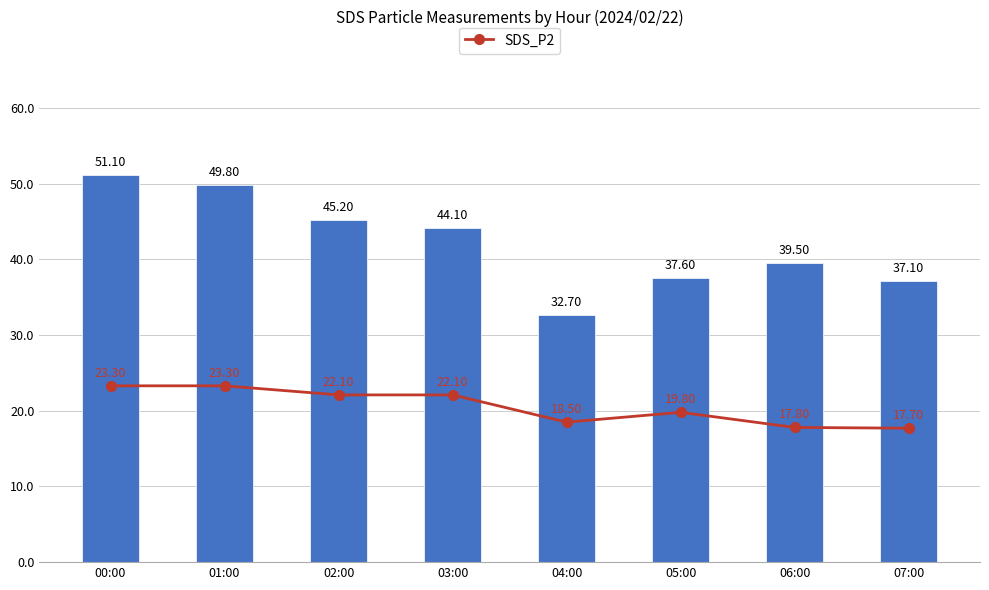

Reading left to right, what are all the values shown in this chart?

SDS_P2: 23.3	23.3	22.1	22.1	18.5	19.8	17.8	17.7
SDS_P1: 51.1	49.8	45.2	44.1	32.7	37.6	39.5	37.1